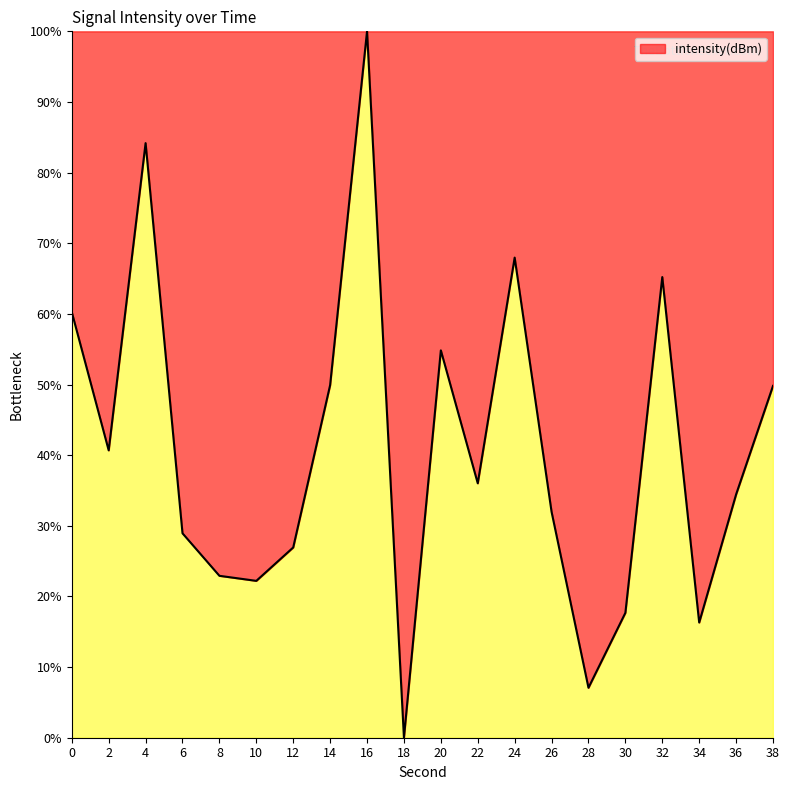

How many interior local peaks (higher than both neighbors) does the data have?

5